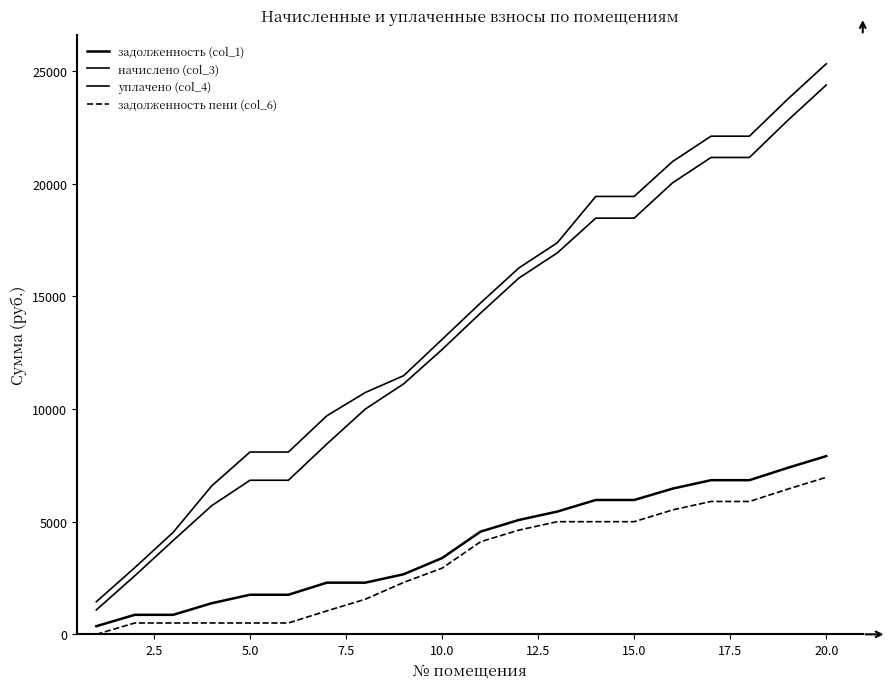

How many categories are shown in the chart?

20